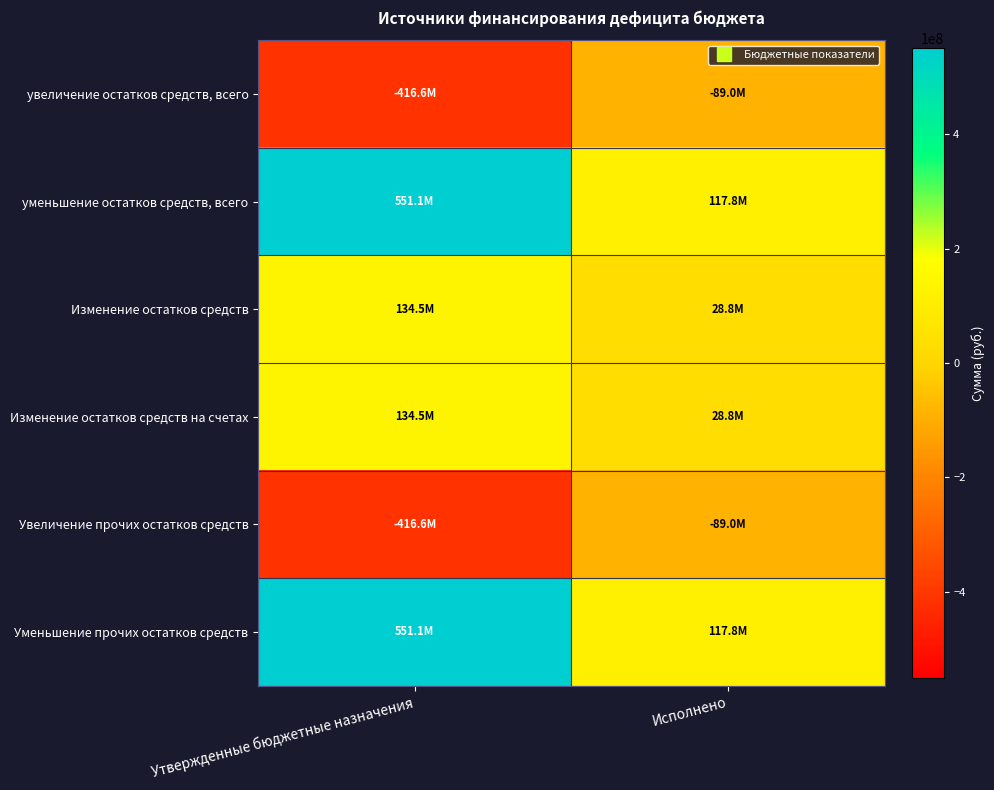

Reading left to right, extract all data points from this chart.

увеличение остатков средств, всего: Утвержденные бюджетные назначения=-416571399.3	Исполнено=-89025056.7
уменьшение остатков средств, всего: Утвержденные бюджетные назначения=551118901.2	Исполнено=117835082.3
Изменение остатков средств: Утвержденные бюджетные назначения=134547501.9	Исполнено=28810025.7
Изменение остатков средств на счетах: Утвержденные бюджетные назначения=134547501.9	Исполнено=28810025.7
Увеличение прочих остатков средств: Утвержденные бюджетные назначения=-416571399.3	Исполнено=-89025056.7
Уменьшение прочих остатков средств: Утвержденные бюджетные назначения=551118901.2	Исполнено=117835082.3